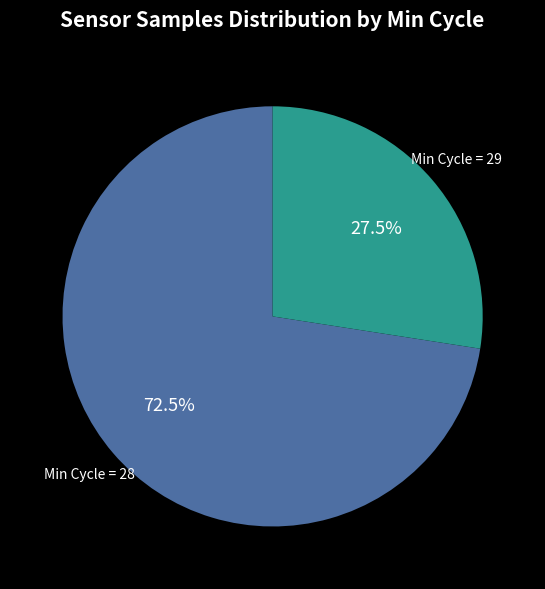

Is there any slice that represents more than half of the pie?

Yes